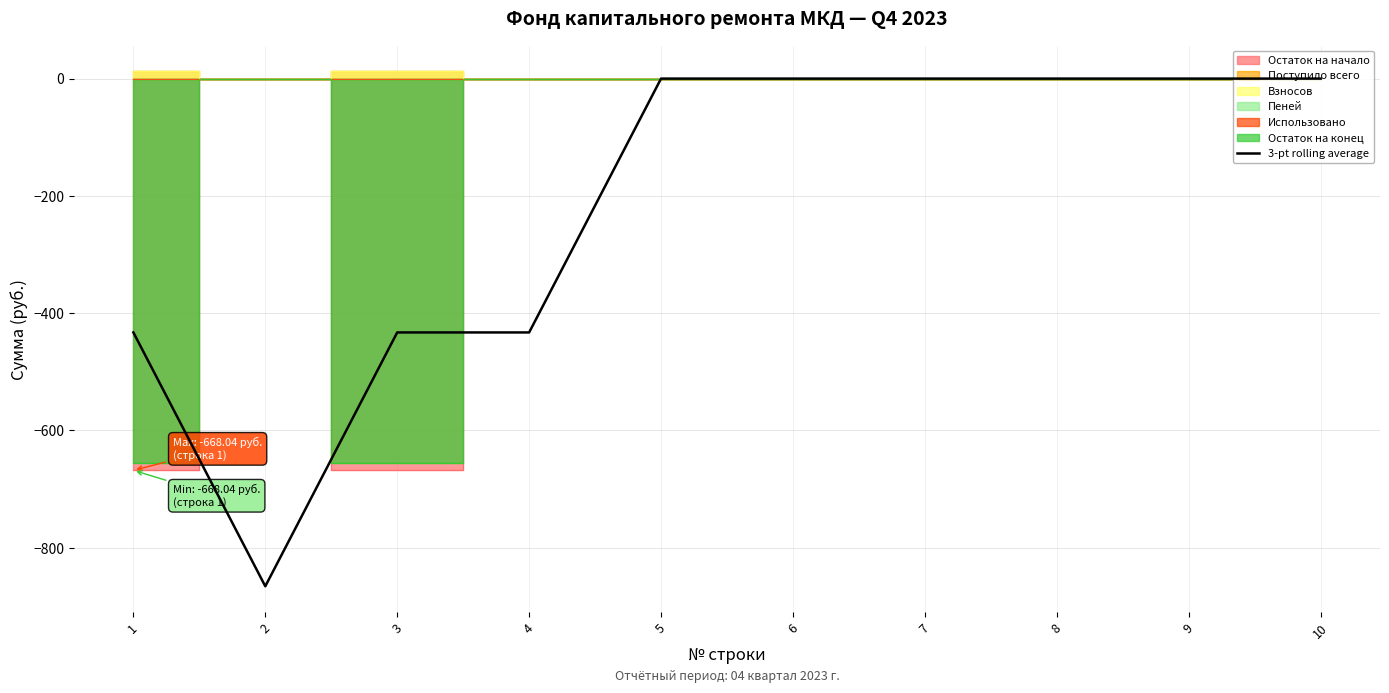

Which label corresponds to the largest value in the chart?

5